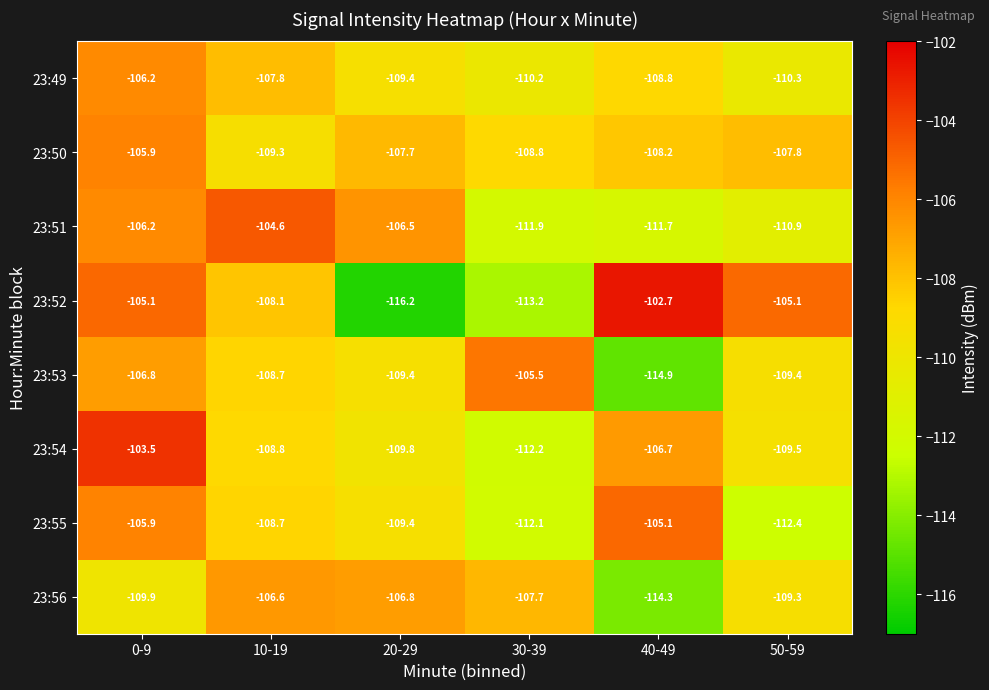

Which series has the widest spread of values?

23:52